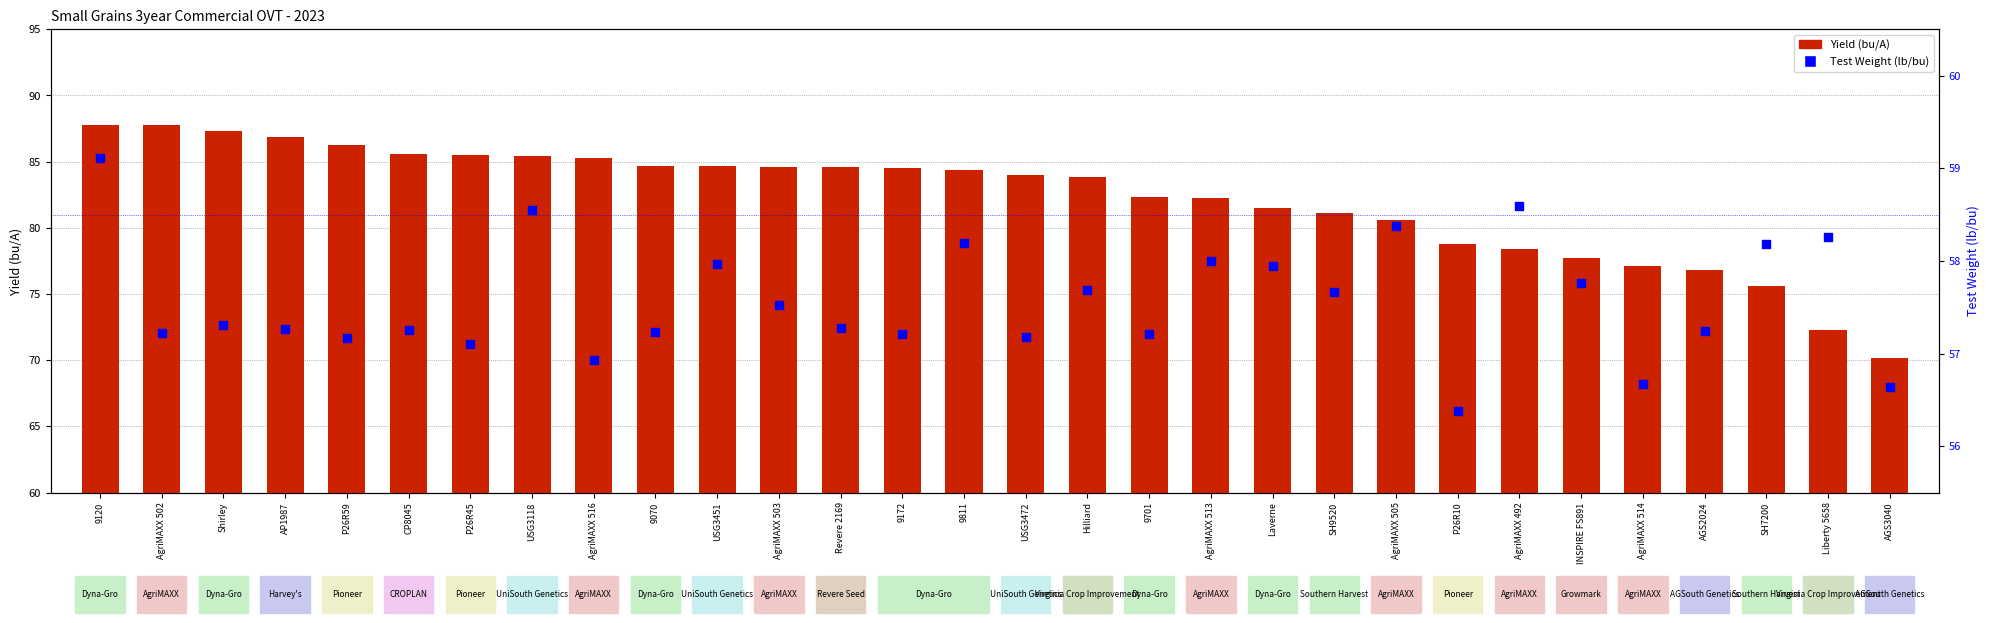

Which series contains the lowest Y value?

Test Weight (lb/bu)